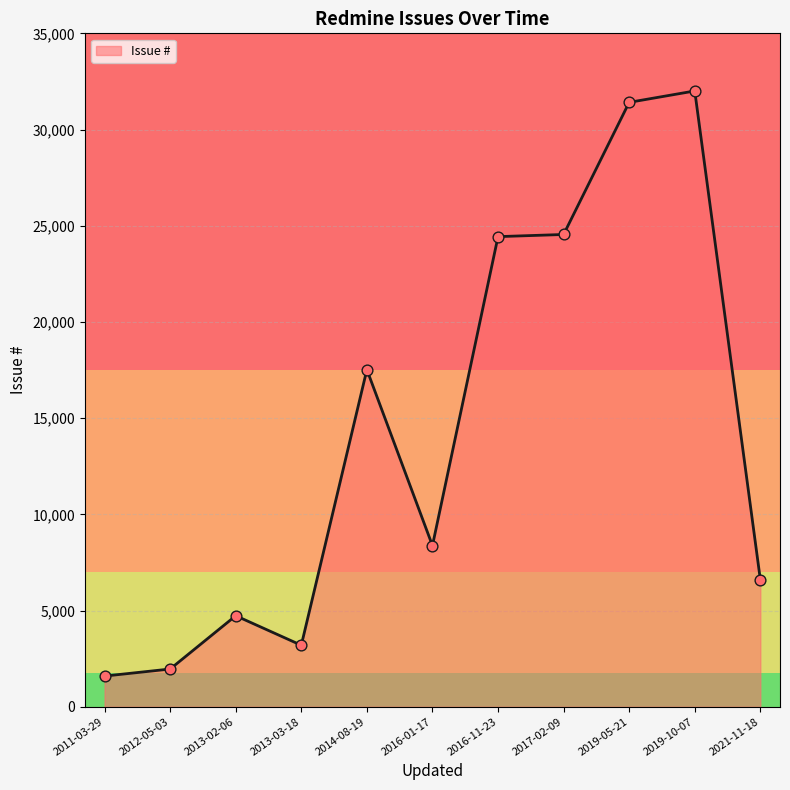

Between 2017-02-09 and 2021-11-18, which is larger?

2017-02-09